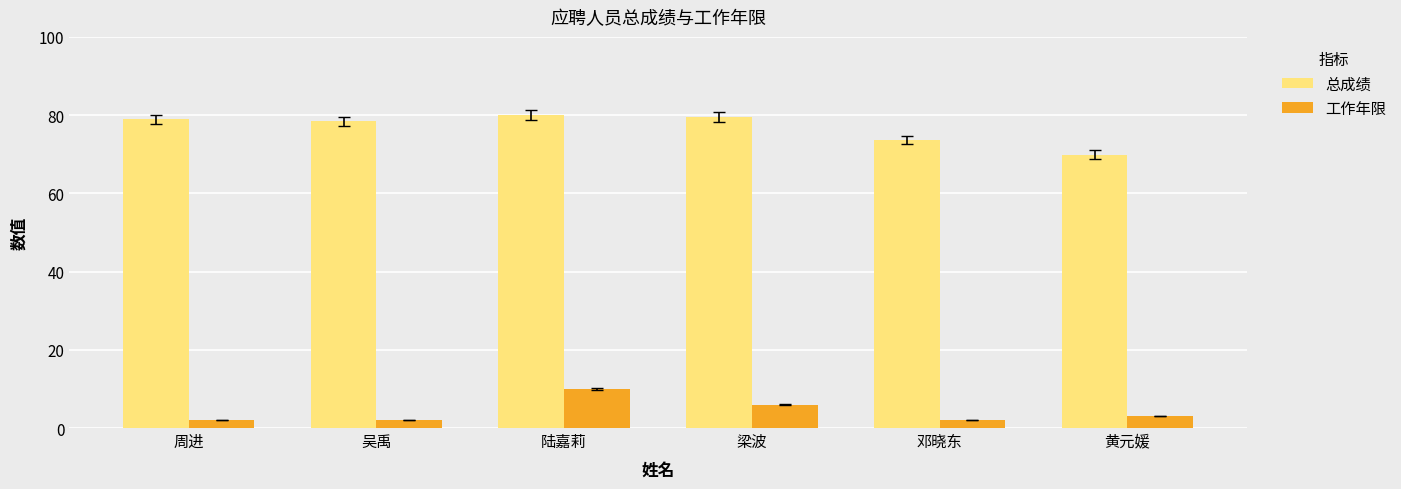

Which series has the largest total across all categories?

总成绩